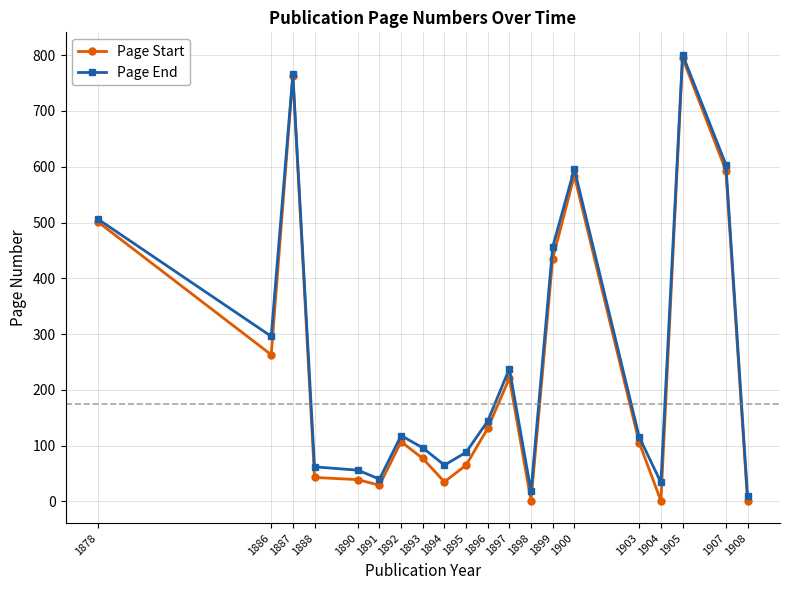

Where is Page Start nearest to the value 398?

1899